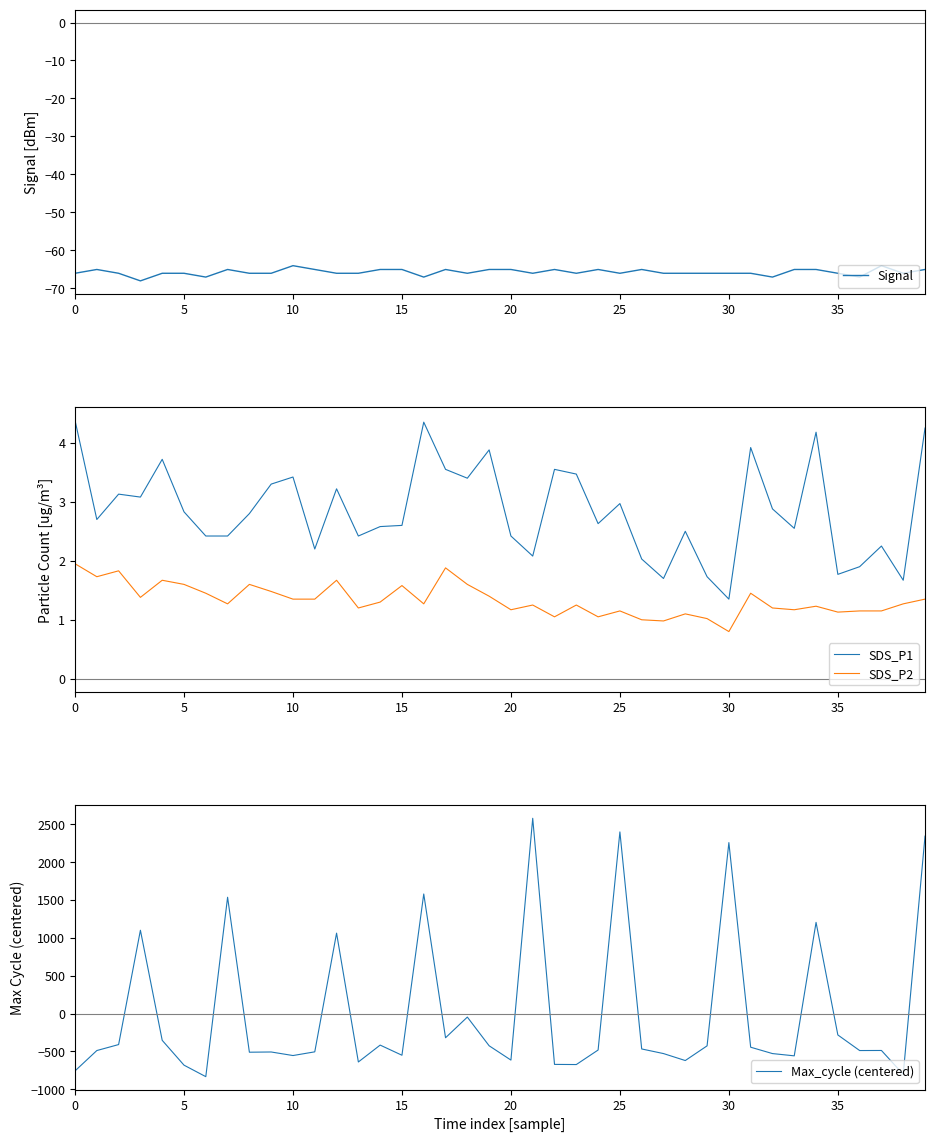

What is the difference between the highest and lowest values at 24?

483.8